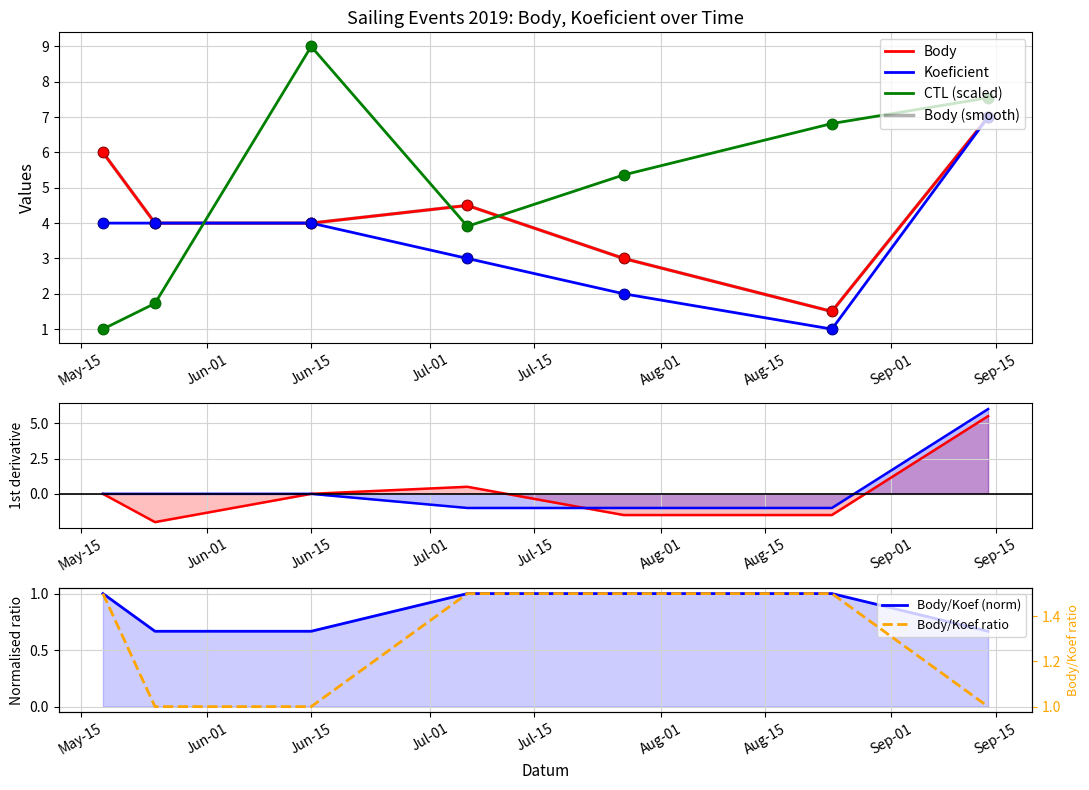

Which series has the largest Y range (max minus min)?

CTL (scaled)